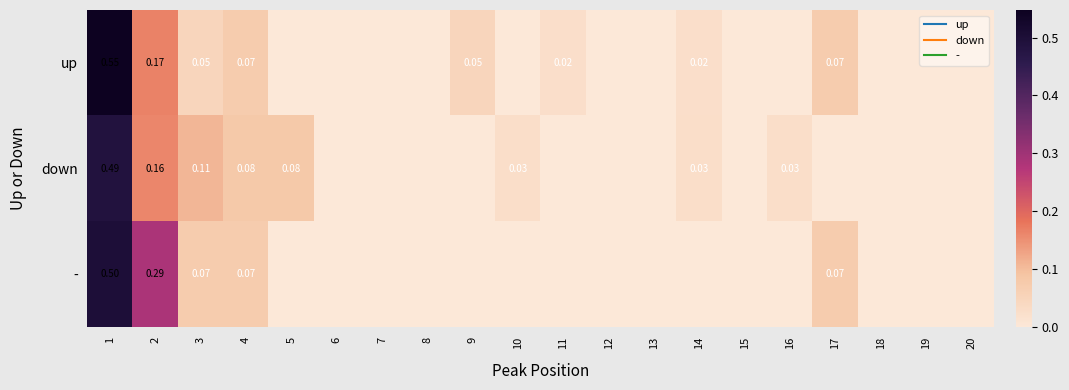

At which label does down reach its minimum?

6